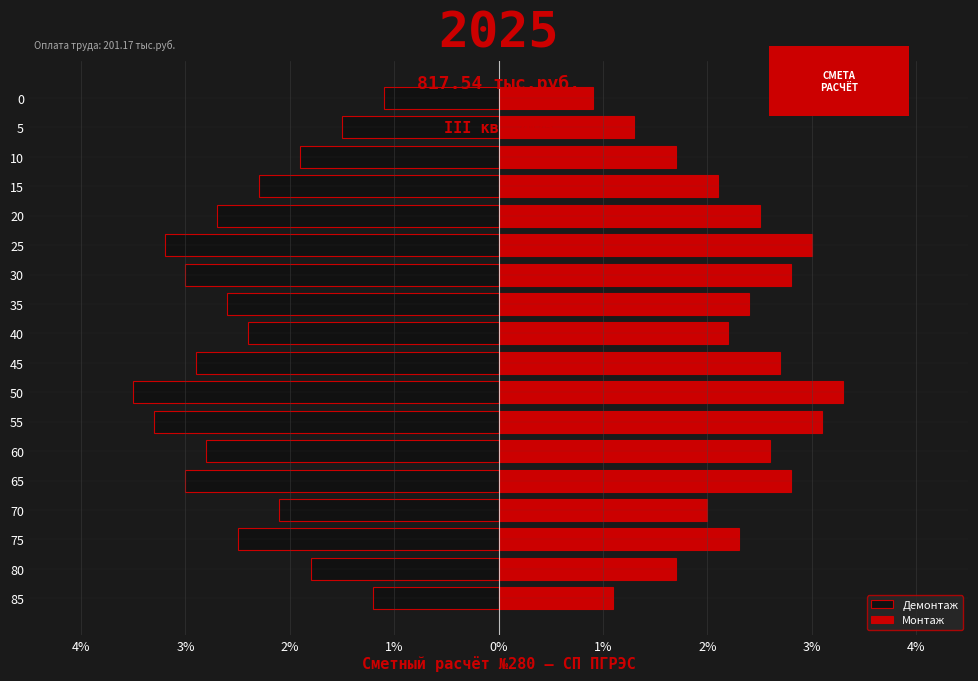

The Демонтаж series shows -5.3 at 65. True or false?

False